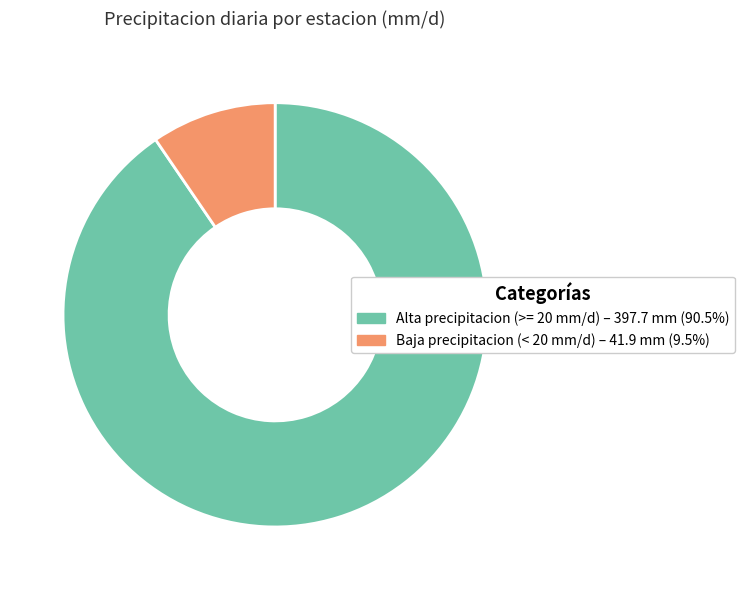

Is there any slice that represents more than half of the pie?

Yes